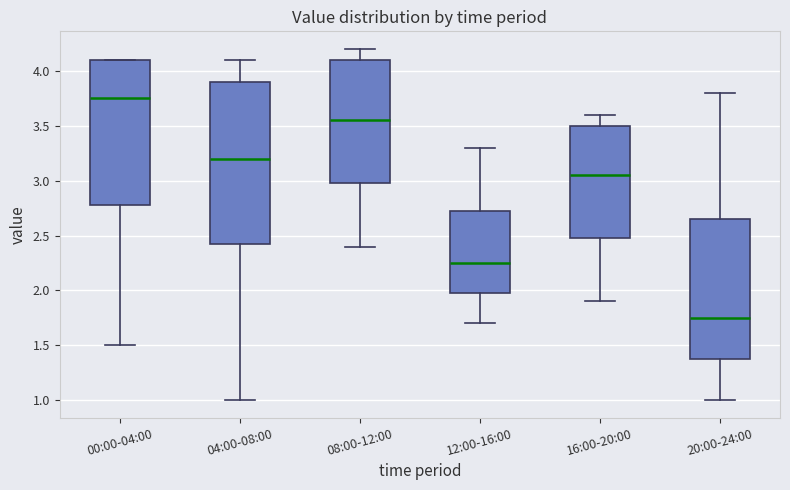

Which box's median line is the lowest?

20:00-24:00